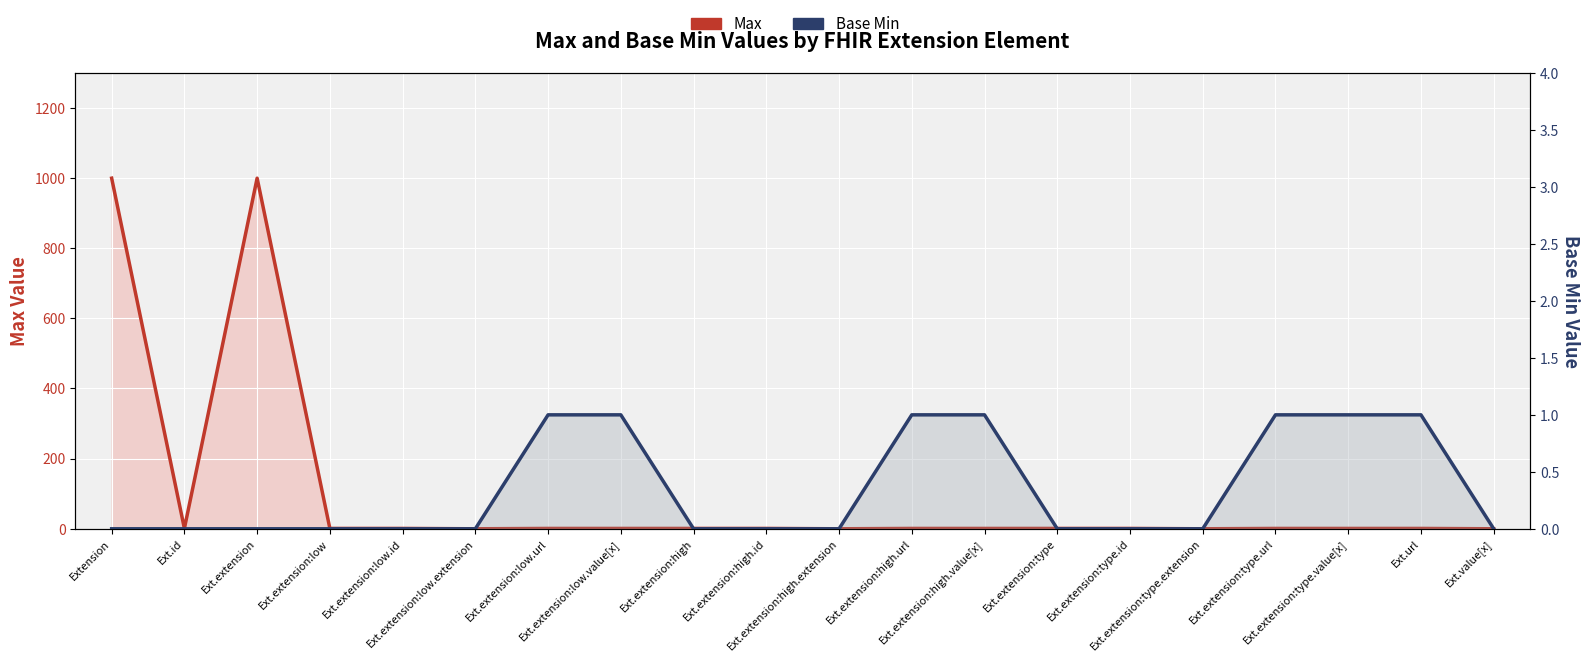

Where does the Max series first go above 1?

Extension